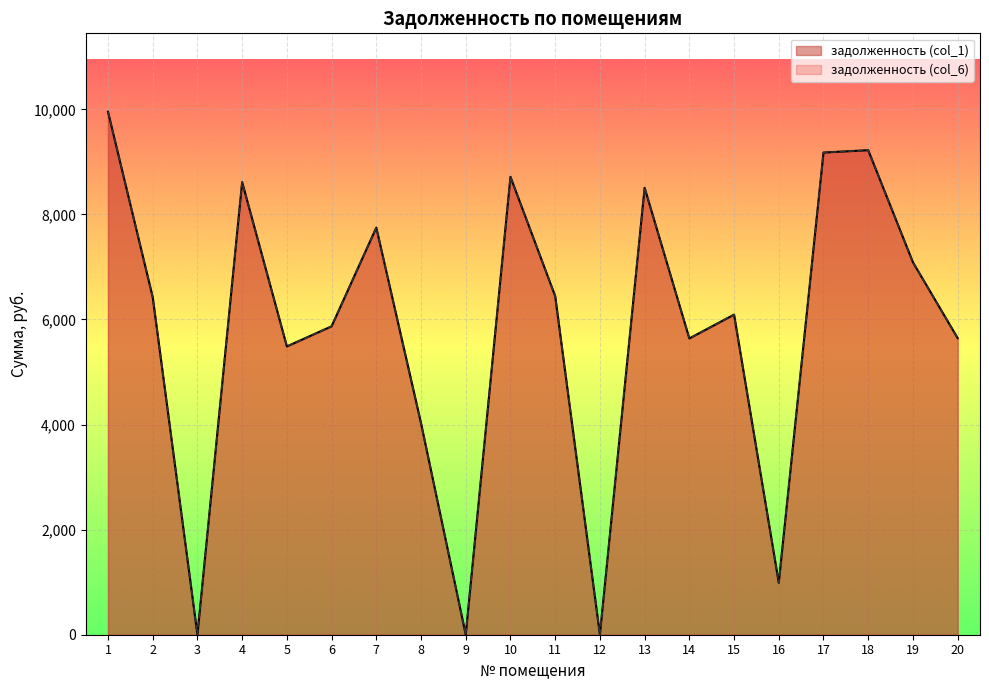

List the labels in order of задолженность (col_6) value, smallest first.

3, 9, 12, 16, 8, 5, 14, 20, 6, 15, 2, 11, 19, 7, 13, 4, 10, 17, 18, 1